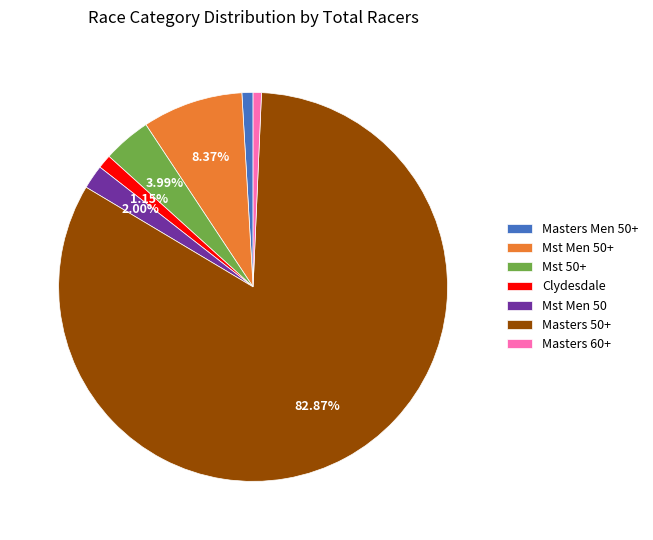

What is the ratio of the value at Clydesdale to the value at Mst 50+?

0.3